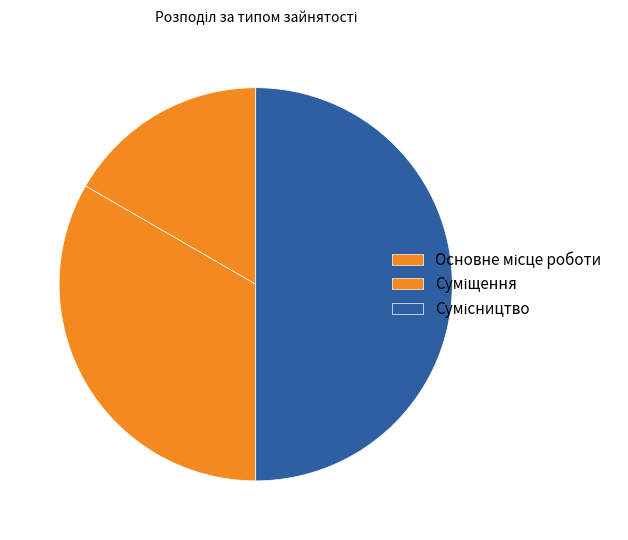

What is the change in value from Основне місце роботи to Сумісництво?

+2